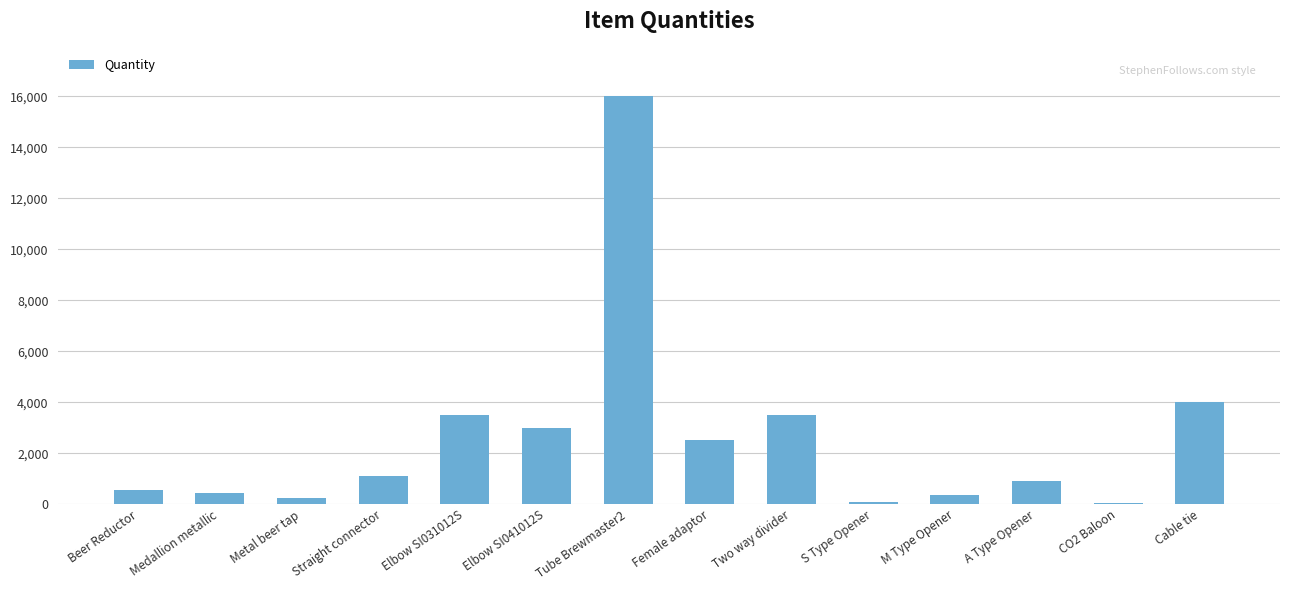

The chart shows a value of 250 at Metal beer tap. True or false?

True